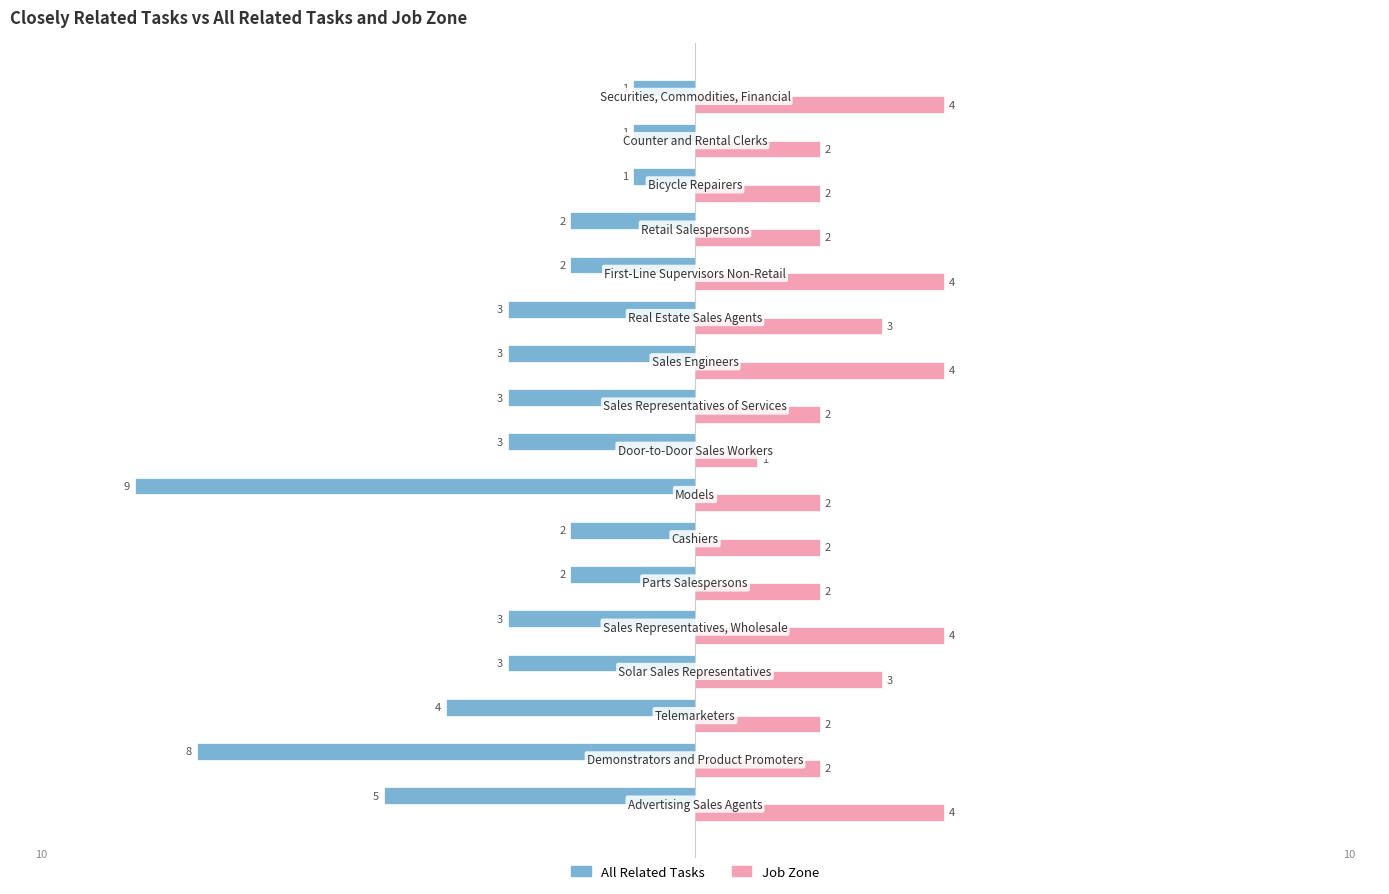

Count the Job Zone values in the range 2 to 4.

16